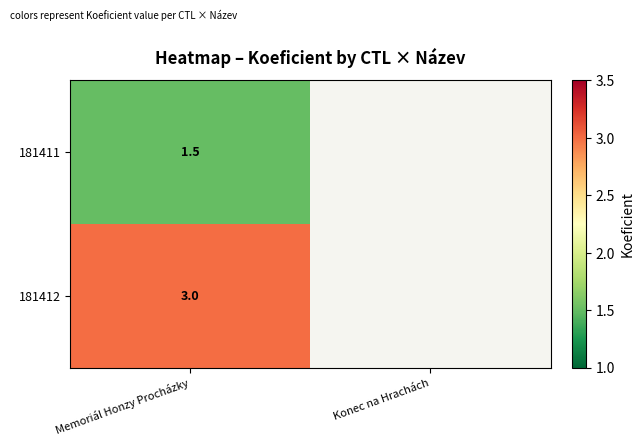

Which has a higher value, Konec na Hrachách or Memoriál Honzy Procházky?

Memoriál Honzy Procházky